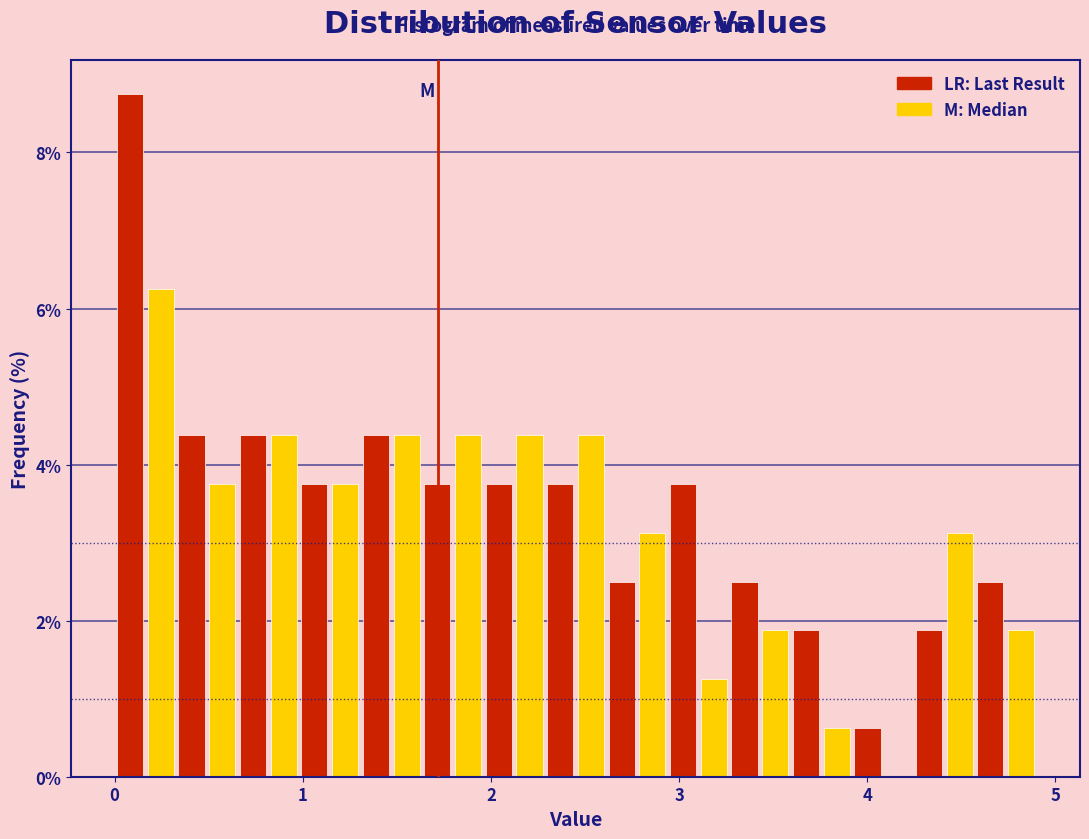

Read against the x-axis, roughly where is the centre of the tallest bar?

0.1